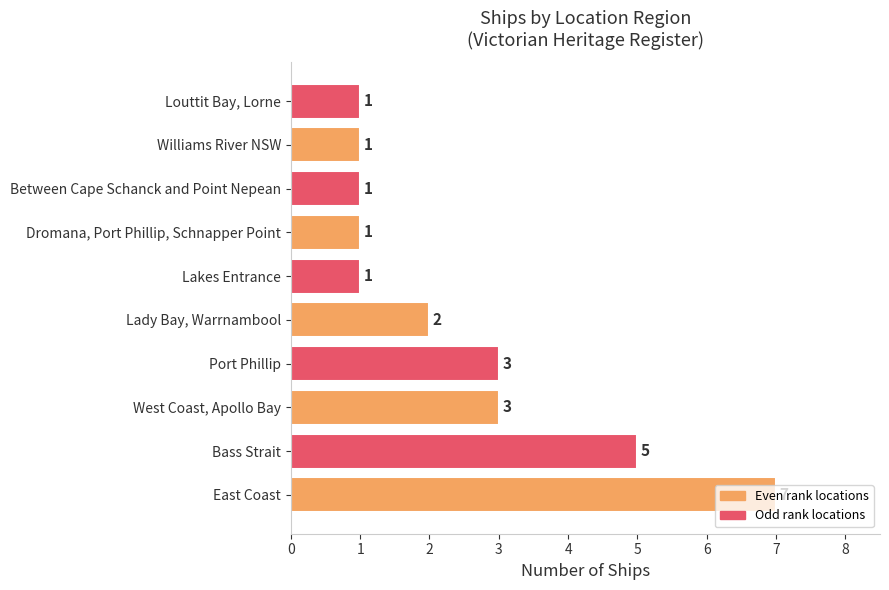

Count the values in the range 1 to 3.

8